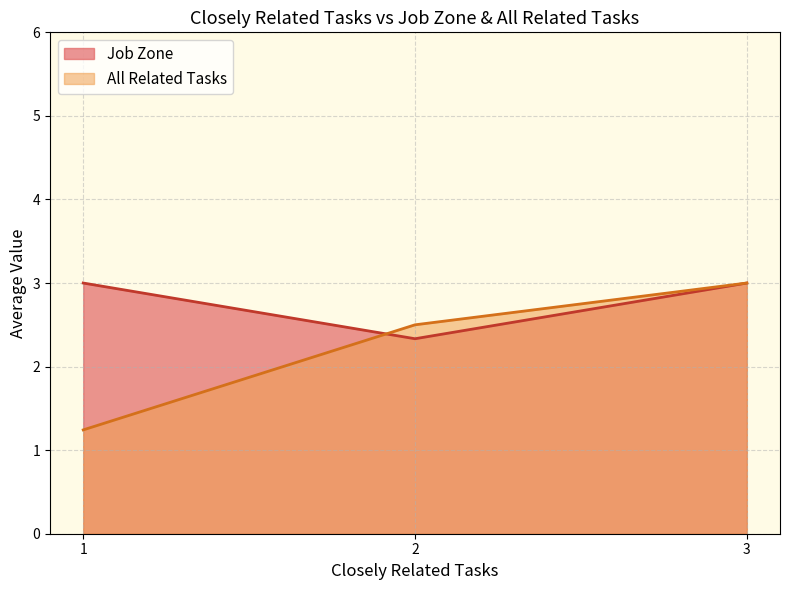

Between 1 and 1, which series saw the biggest shift?

Job Zone